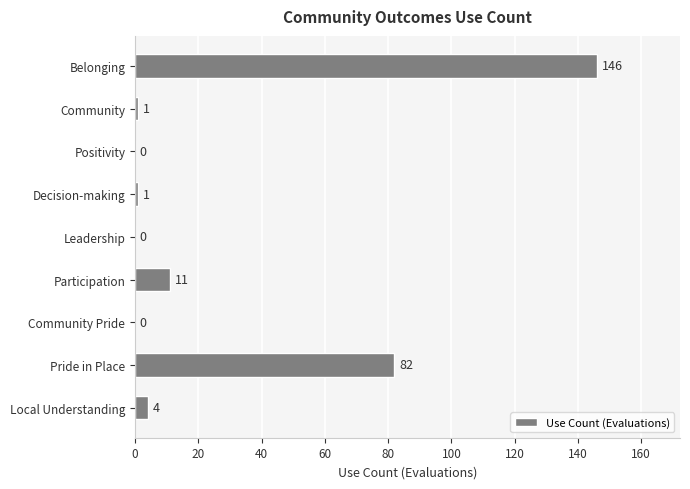

At which category does the chart reach its peak across all series?

Belonging